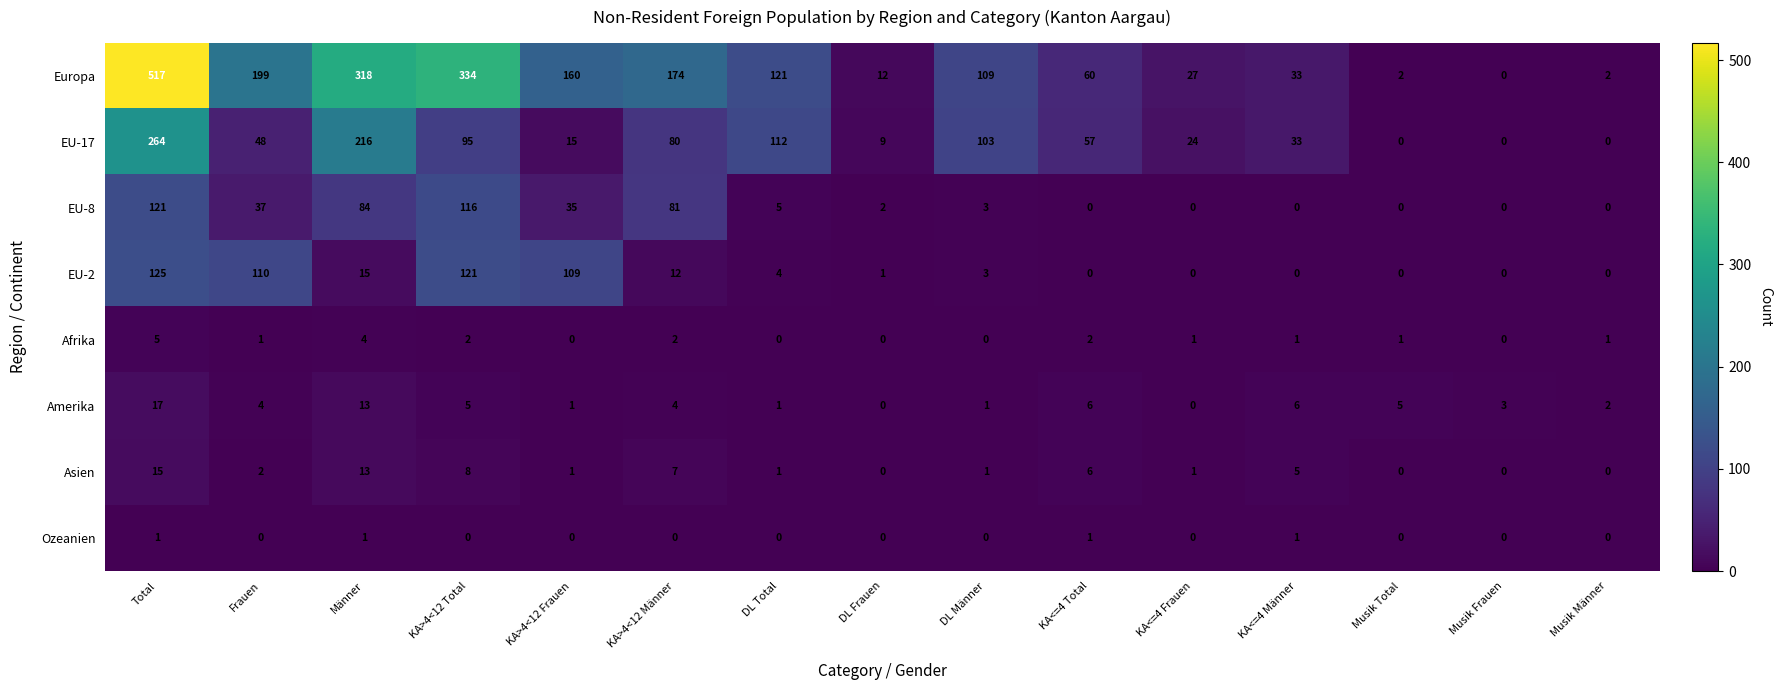

Which category has the highest value in the Amerika series?

Total